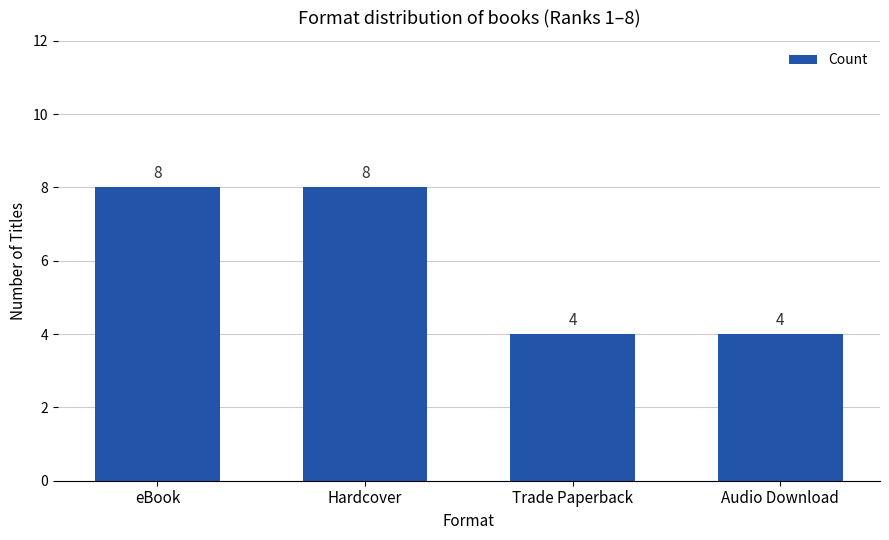

Reading left to right, extract all data points from this chart.

8	8	4	4